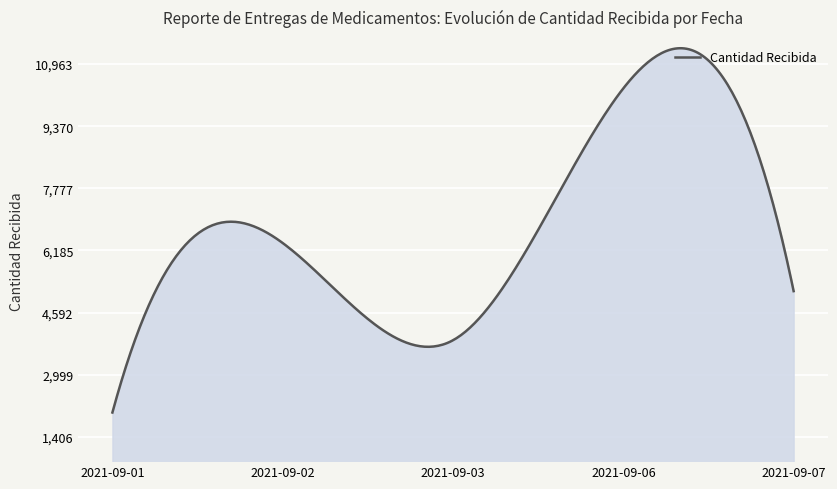

What is the minimum value shown in the chart?

2030.0